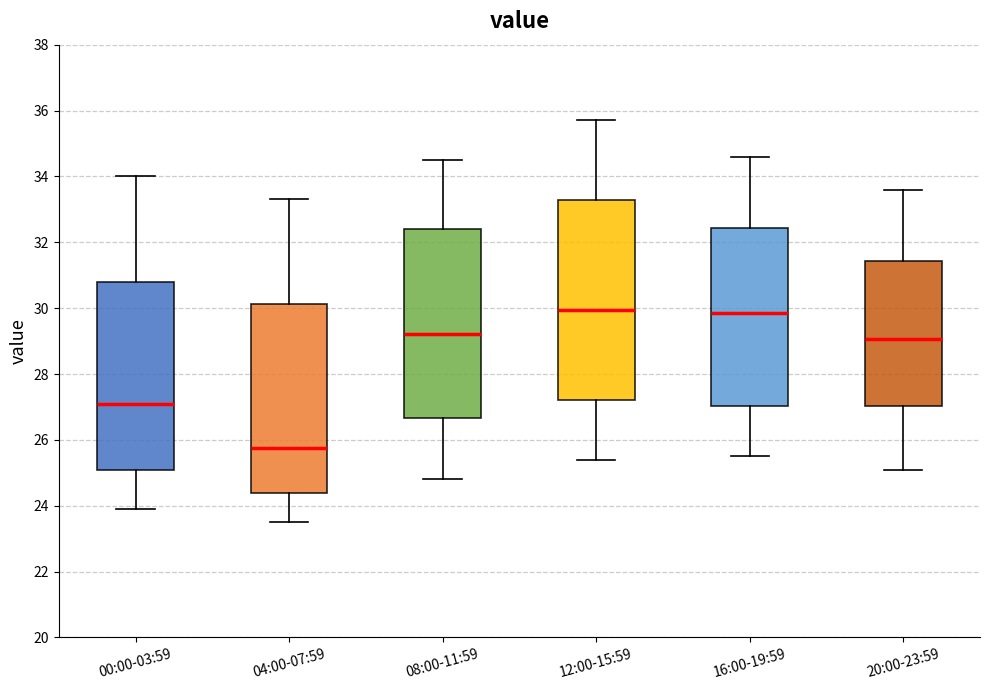

Which box has the lowest median line?

04:00-07:59